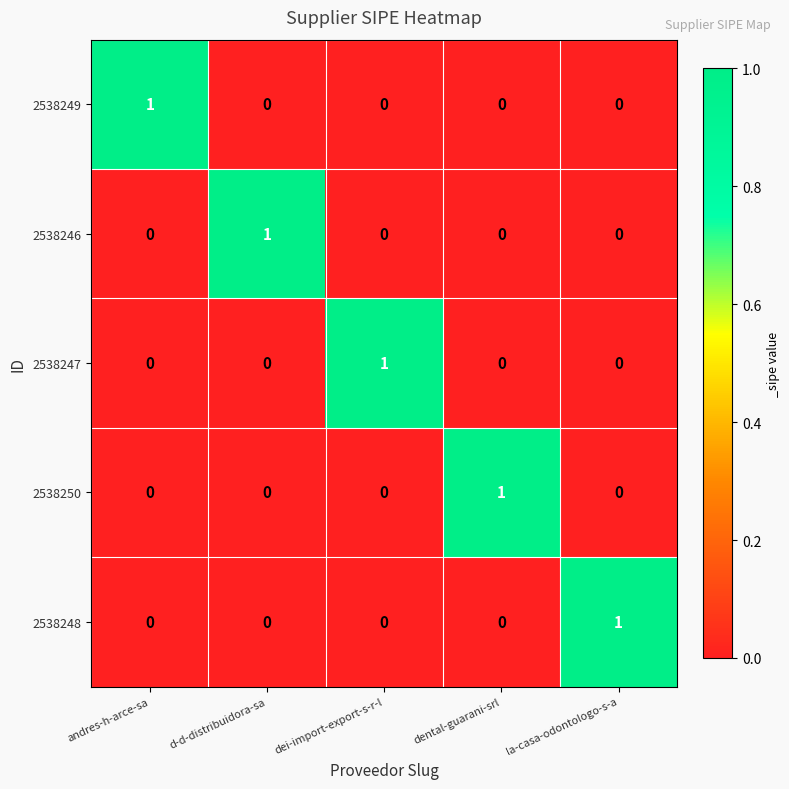

Count the number of categories in the chart.

5